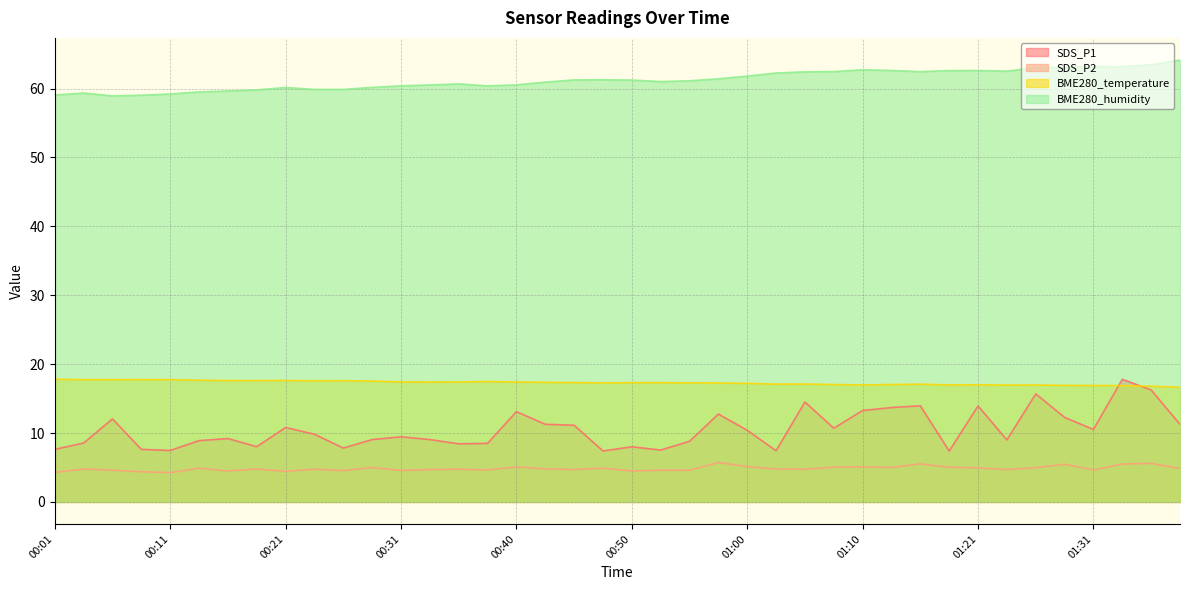

Is the value of BME280_temperature at 00:16 greater than the value of SDS_P1 at 00:55?

Yes